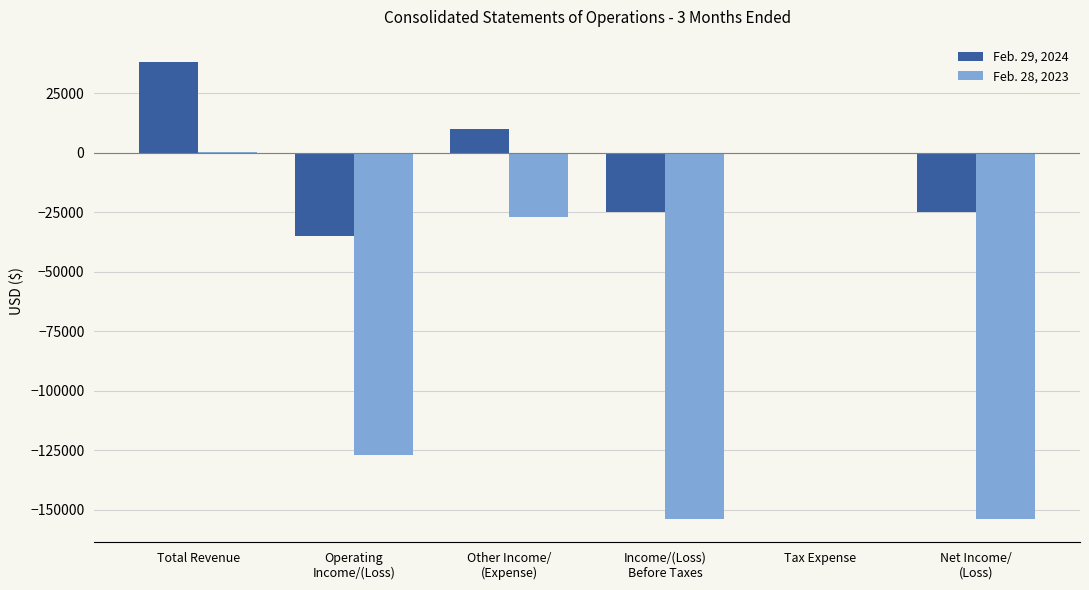

Is the value of Feb. 29, 2024 at Total Revenue greater than the value of Feb. 28, 2023 at Tax Expense?

Yes